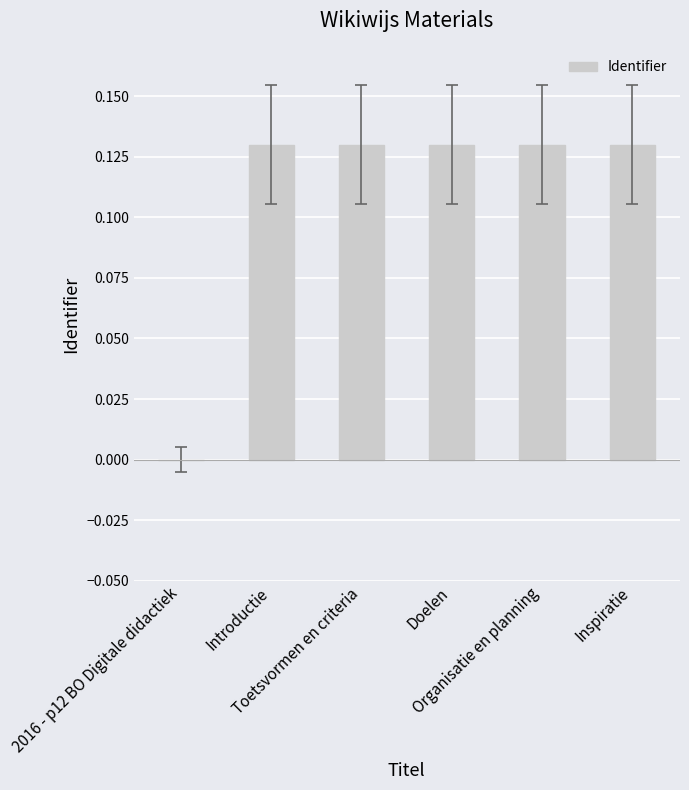

What is the sum of all values?

0.6